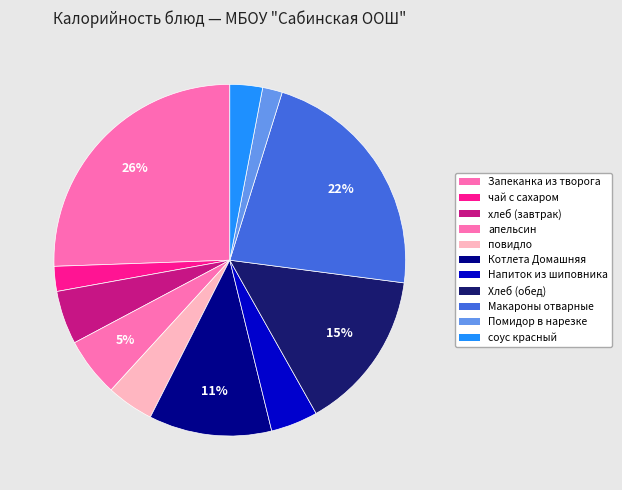

How many segments does this pie chart have?

11